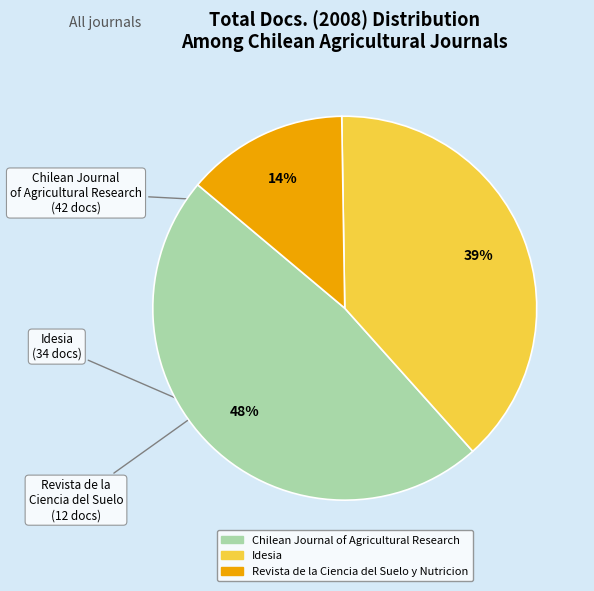

Does Chilean Journal of Agricultural Research represent more than half of the total?

No